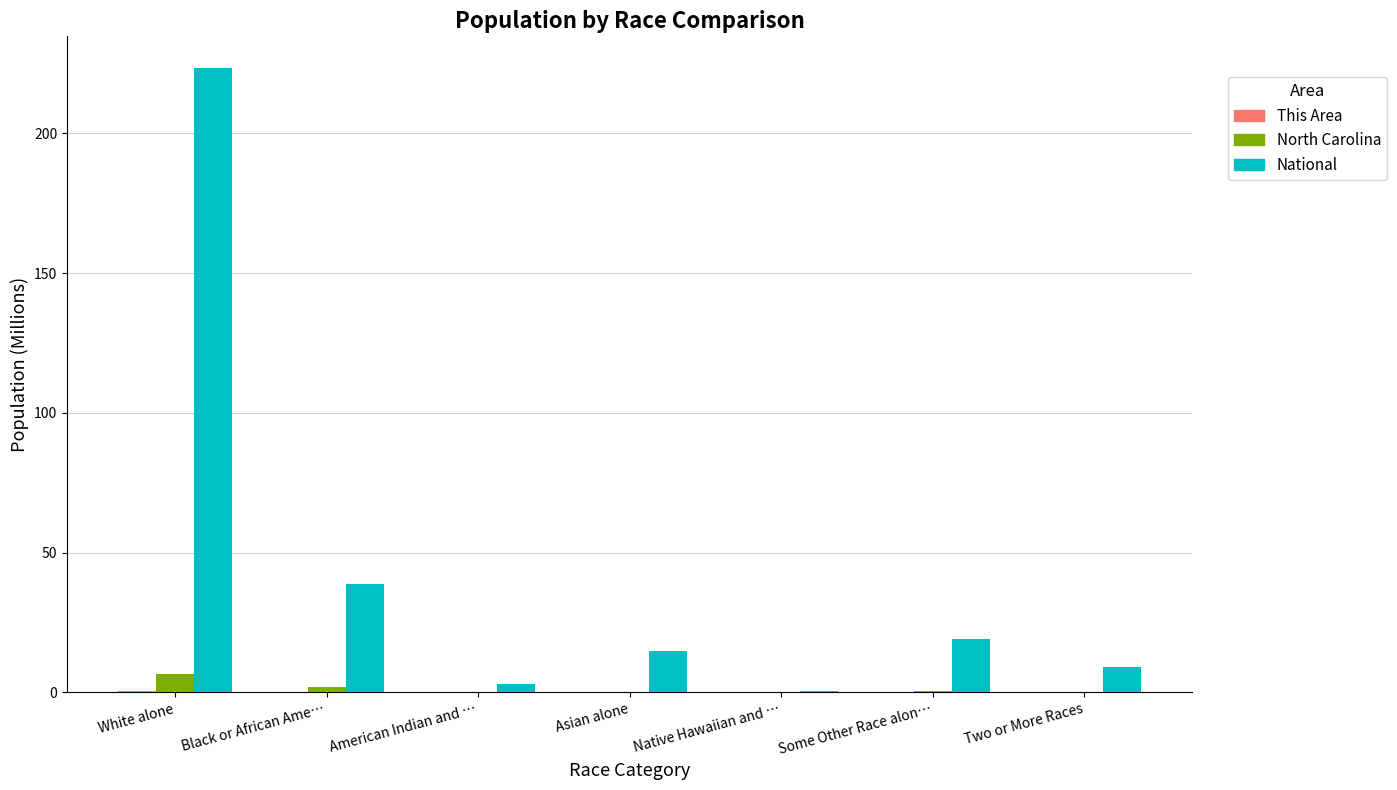

Where is National nearest to the value 112?

Black or African Ame…